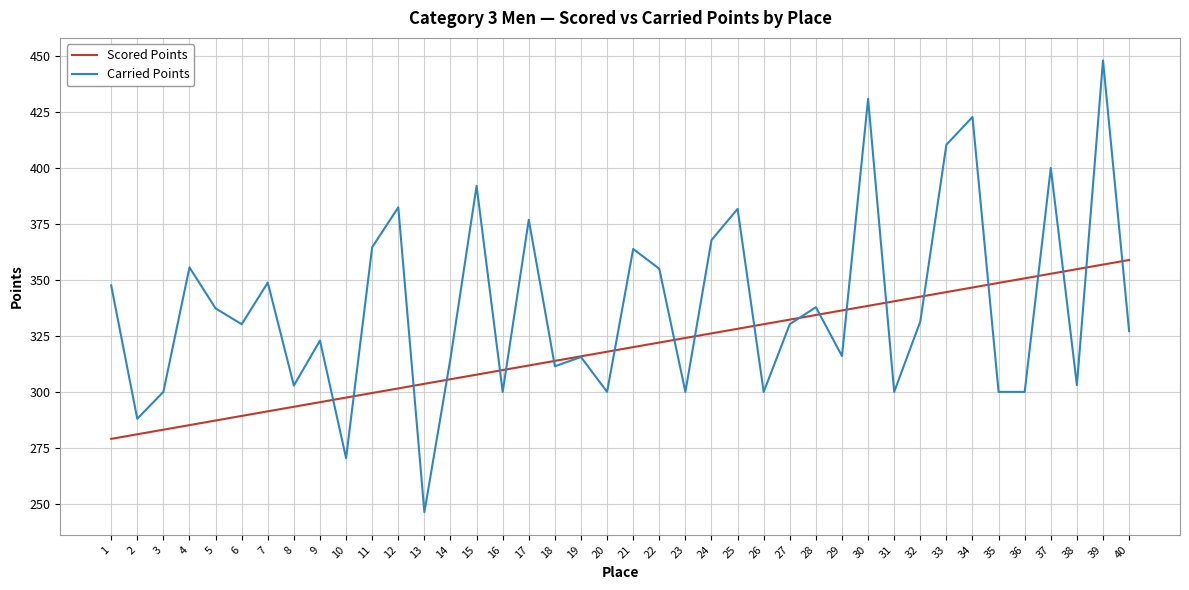

What is the difference between the highest and lowest values at 1?

68.5